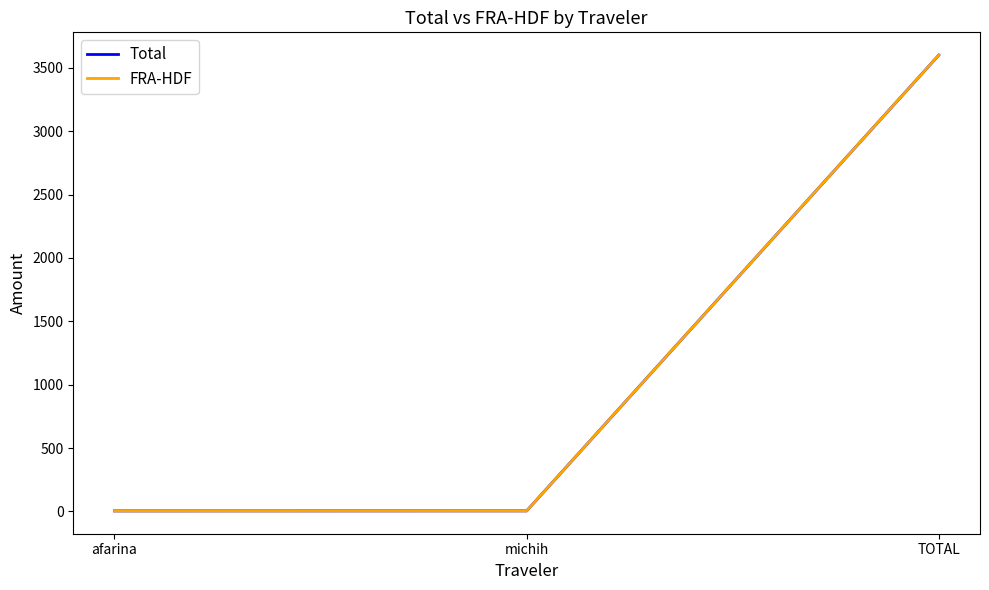

What is the highest value of the FRA-HDF series?

3599.9